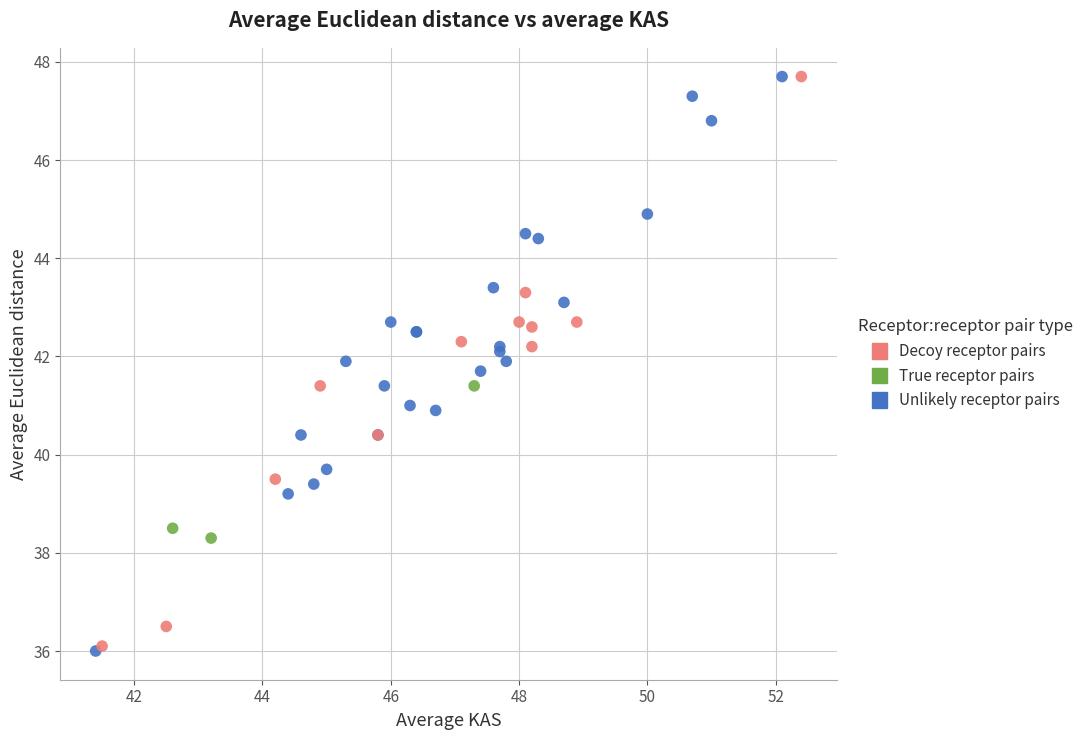

What are all the series names shown in the legend?

Decoy receptor pairs, True receptor pairs, Unlikely receptor pairs